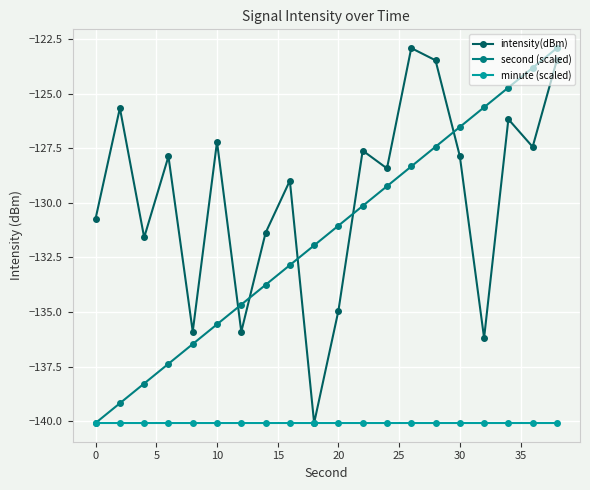

What is the value of the intensity(dBm) point at the 20th from the left?

-123.4